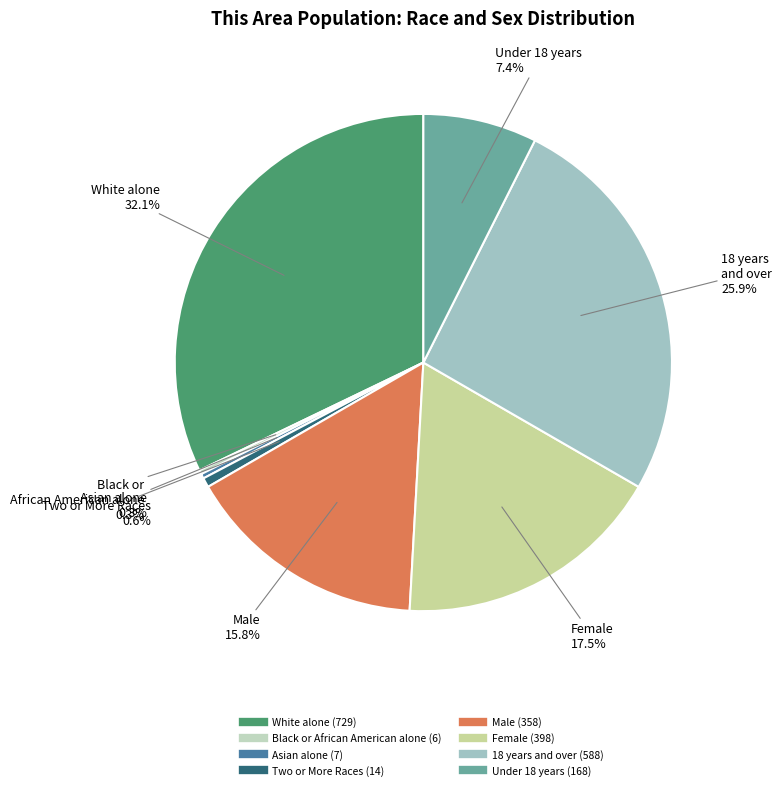

Is there a majority slice in this chart?

No